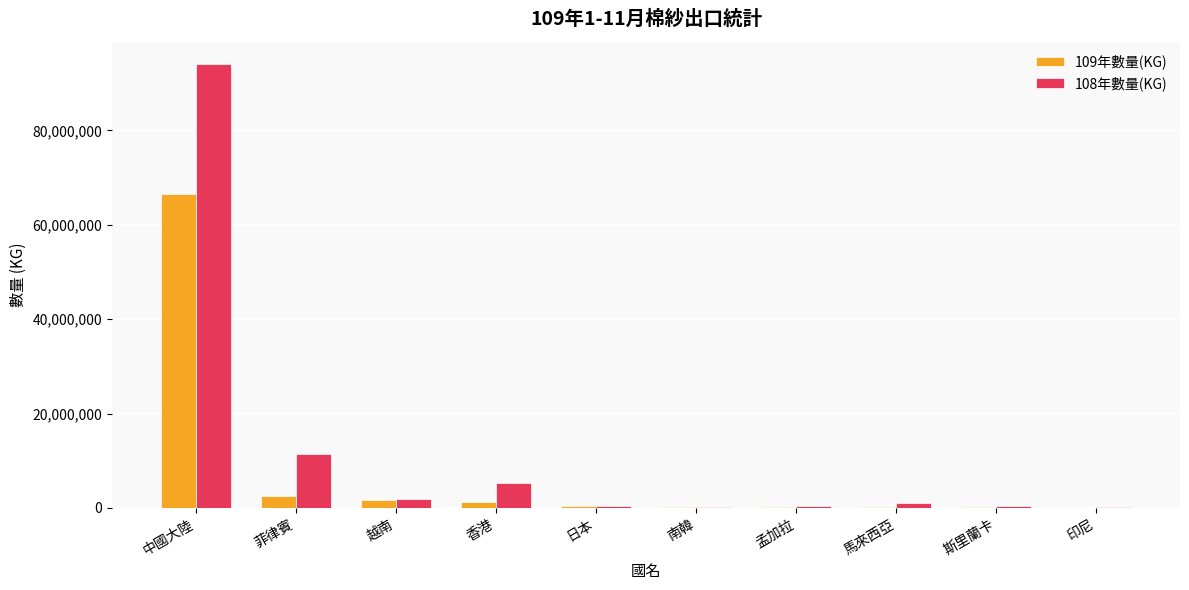

How many distinct data groups are displayed?

2